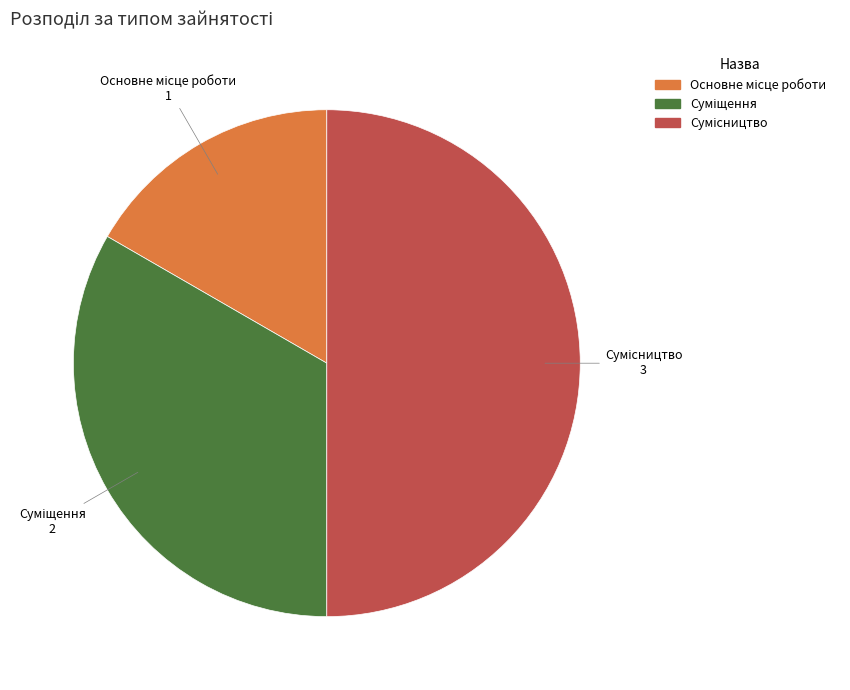

What is the change in value from Основне місце роботи to Суміщення?

+1